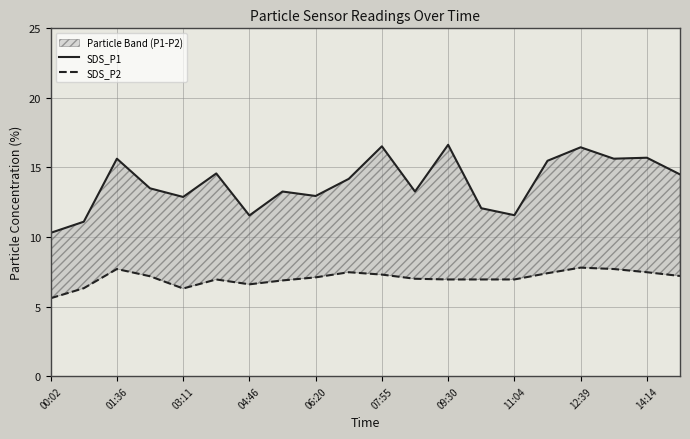

Which series has the widest spread of values?

SDS_P1